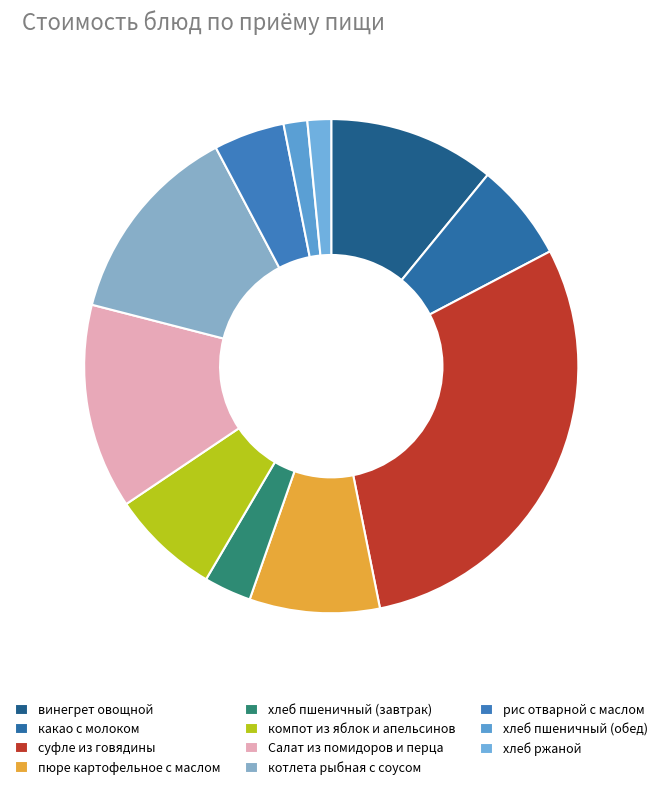

True or false: винегрет овощной accounts for 22% of the total.

False